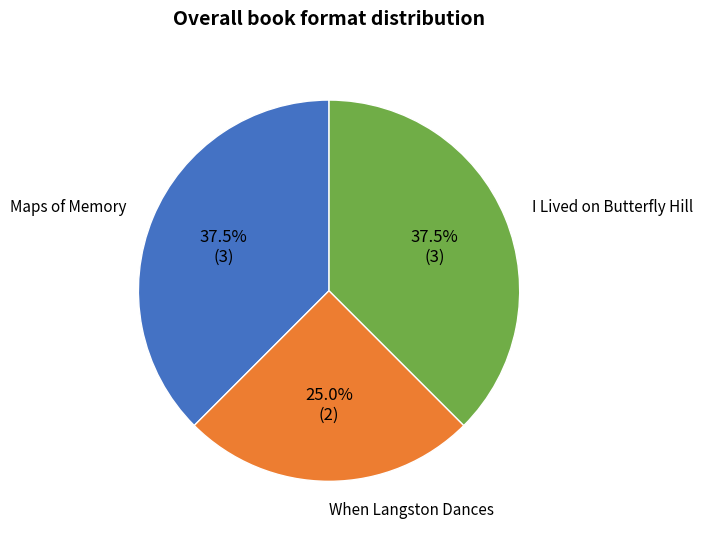

Is there any slice that represents more than half of the pie?

No